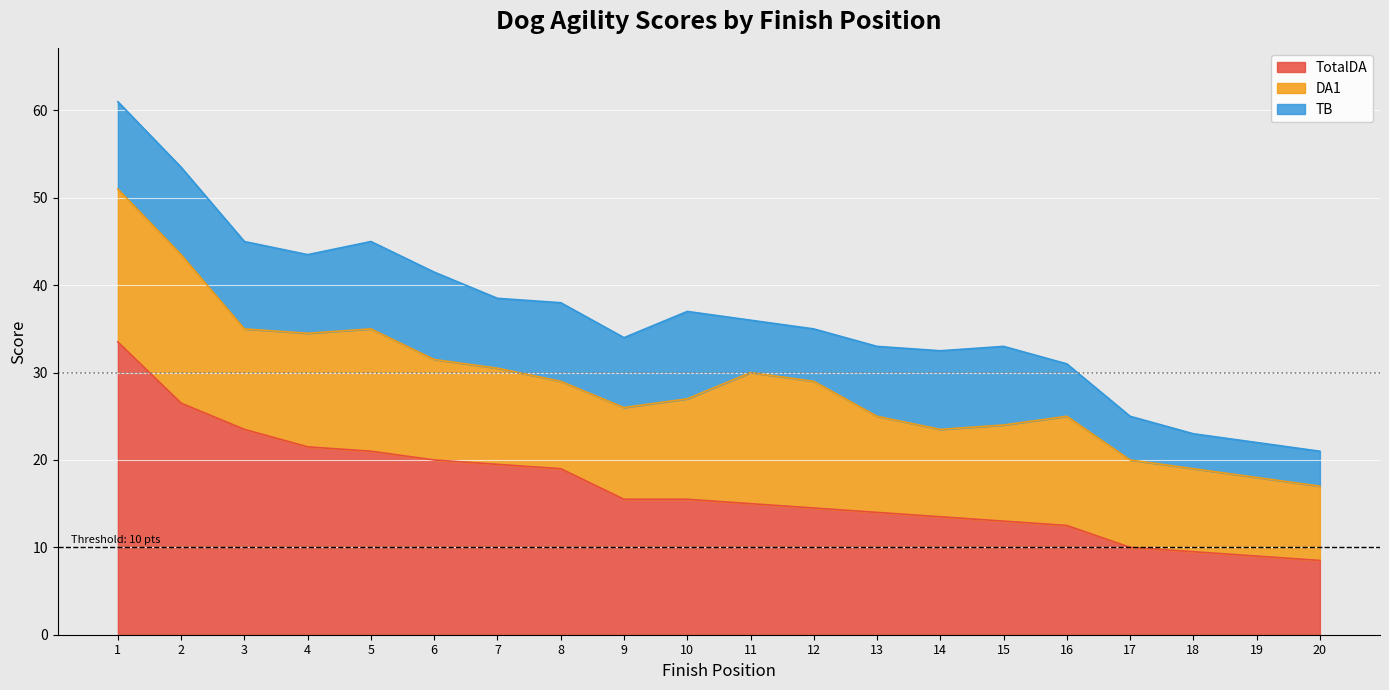

What are all the series names shown in the legend?

TotalDA, DA1, TB